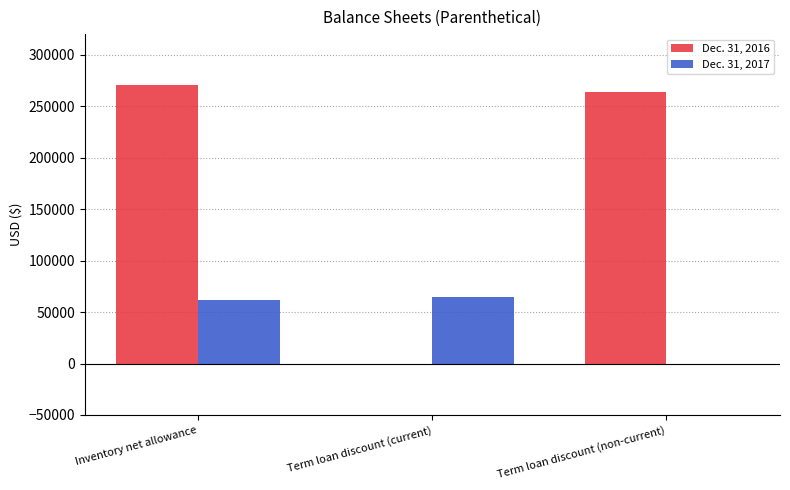

What is the maximum value shown in the chart?

270307